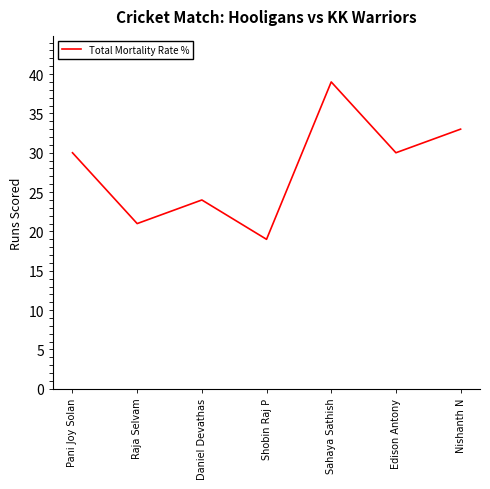

What is the ratio of the value at Daniel Devathas to the value at Sahaya Sathish?

0.6